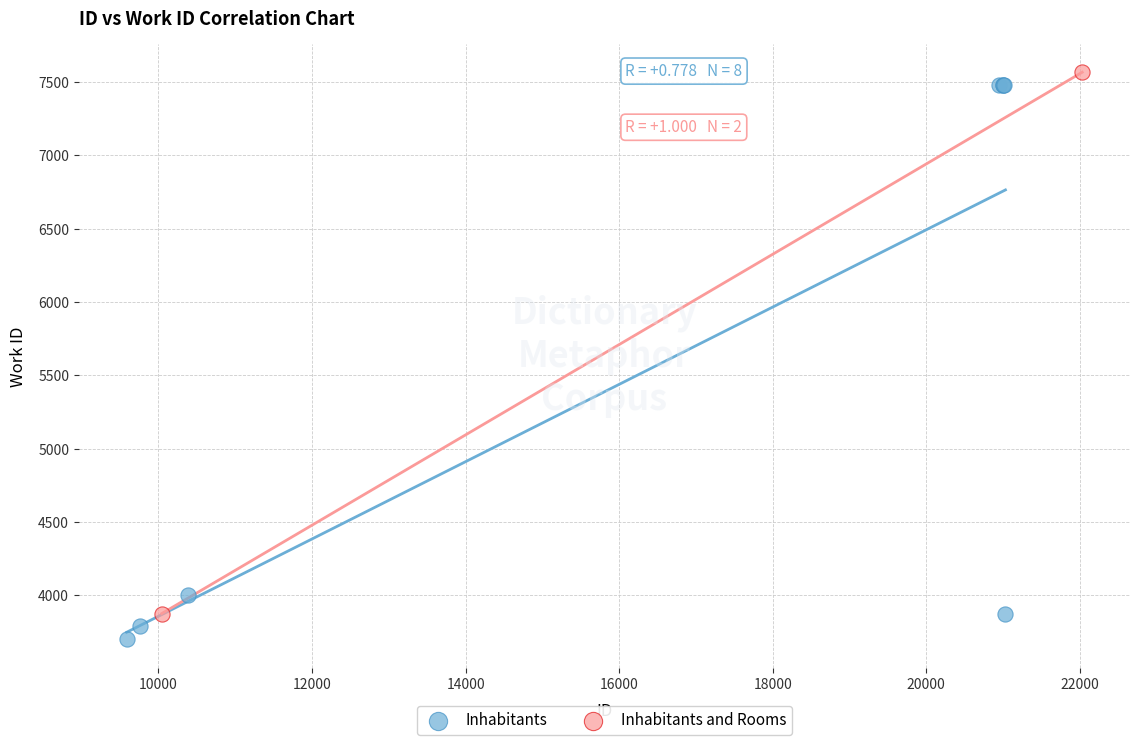

What are all the series names shown in the legend?

Inhabitants, Inhabitants and Rooms